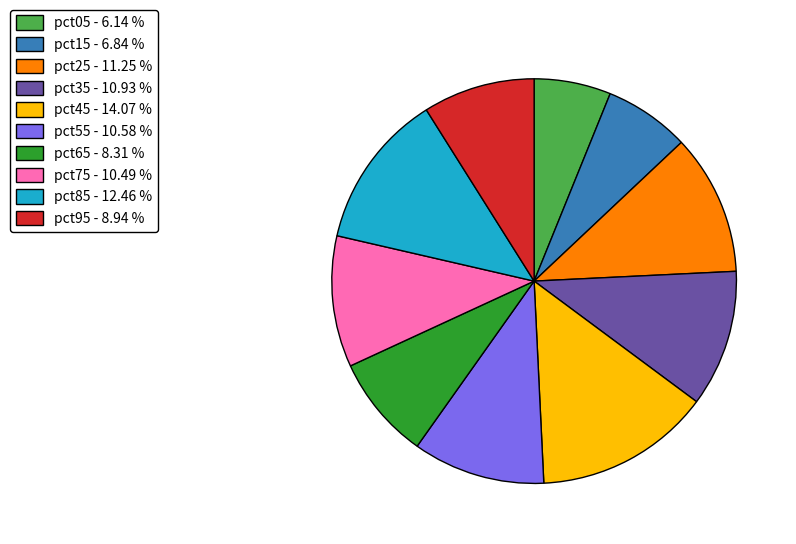

Which has a higher value, pct05 - 6.14 % or pct65 - 8.31 %?

pct65 - 8.31 %